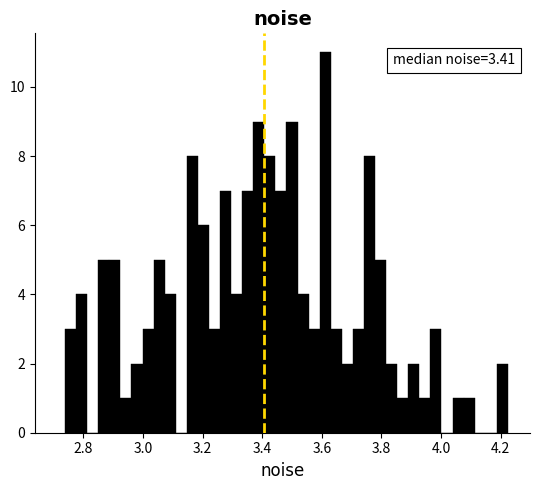

Around what value on the x-axis is the tallest bar? Give the approximate position of its centre, as read against the axis.

3.62